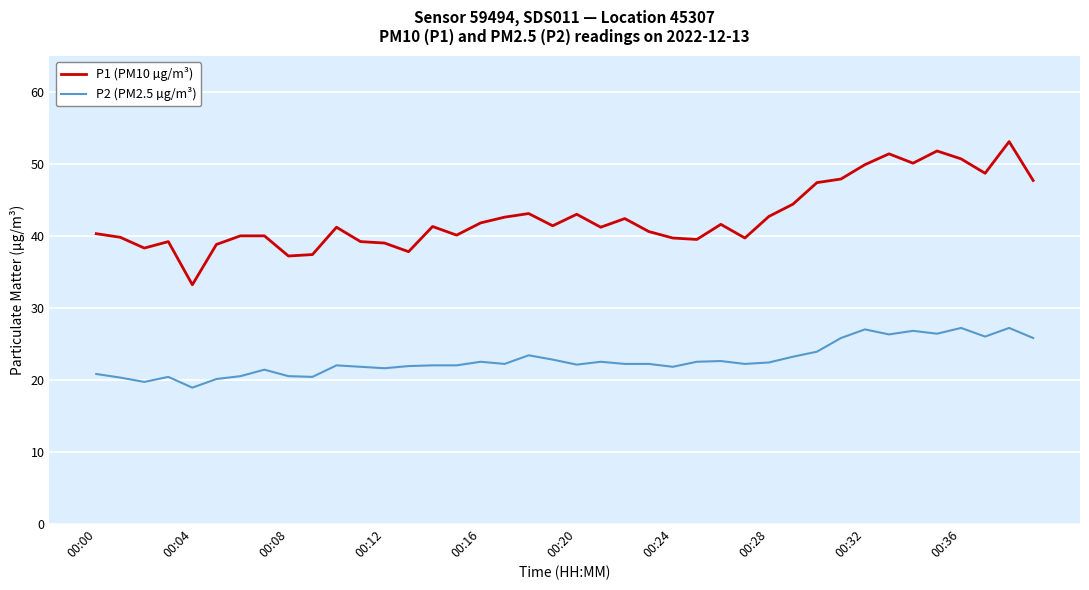

What are all the series names shown in the legend?

P1 (PM10 µg/m³), P2 (PM2.5 µg/m³)